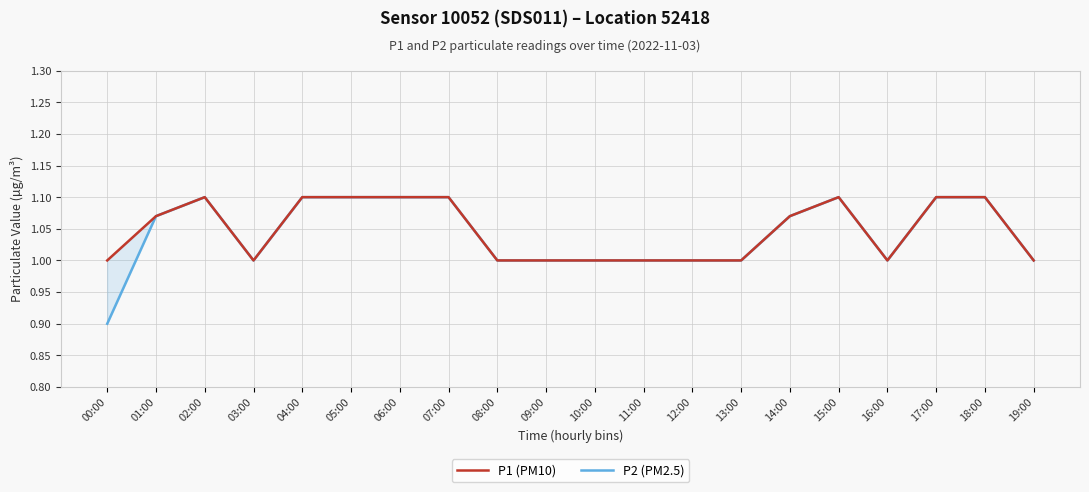

The P2 (PM2.5) series shows 1.8 at 07:00. True or false?

False